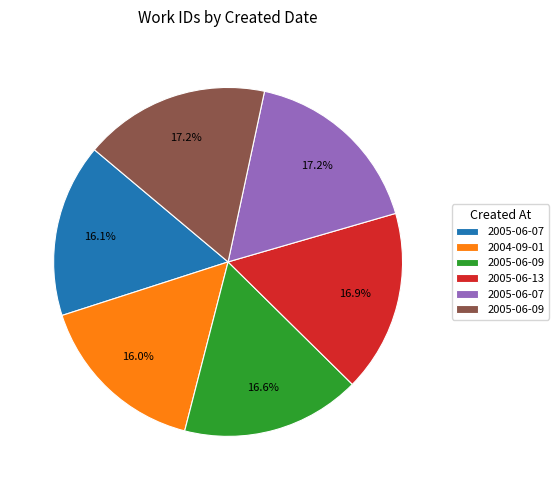

Is there a majority slice in this chart?

No